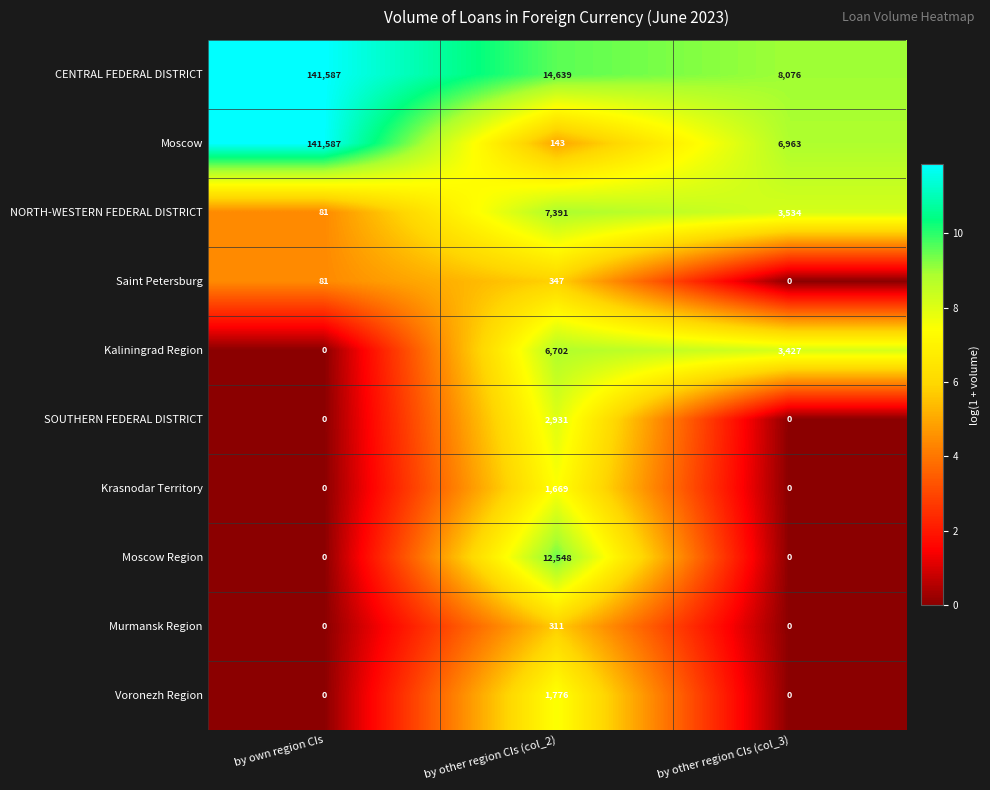

What is the difference between the Saint Petersburg values at by own region CIs and by other region CIs (col_3)?

81